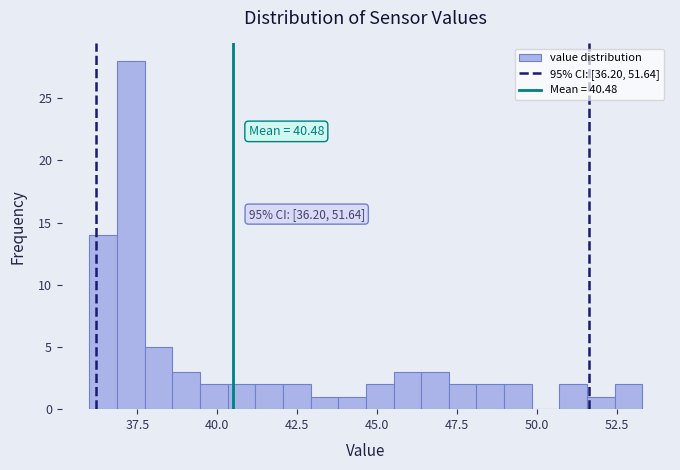

Read against the x-axis, roughly where is the centre of the tallest bar?

37.5